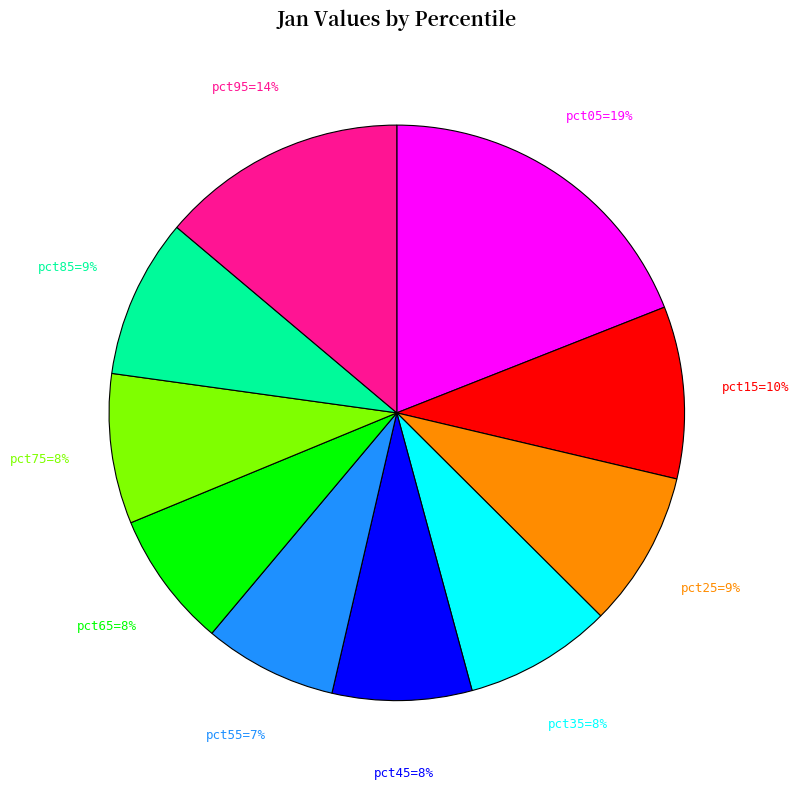

How many slices are in this pie chart?

10